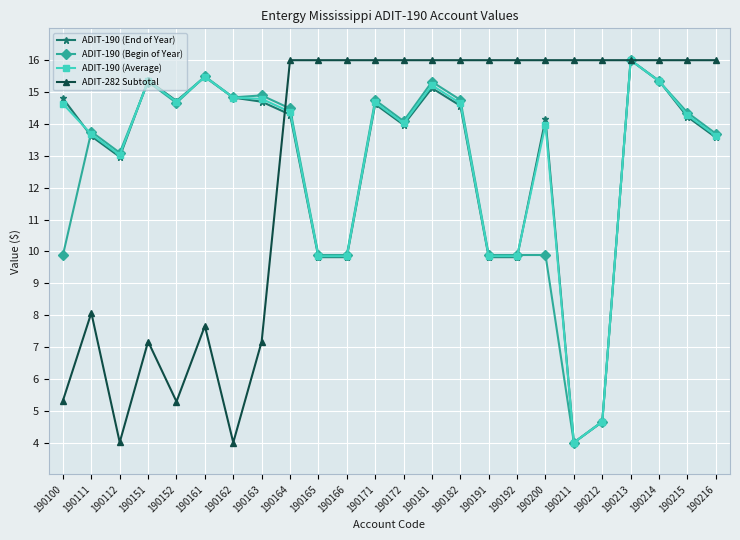

What are all the series names shown in the legend?

ADIT-190 (End of Year), ADIT-190 (Begin of Year), ADIT-190 (Average), ADIT-282 Subtotal